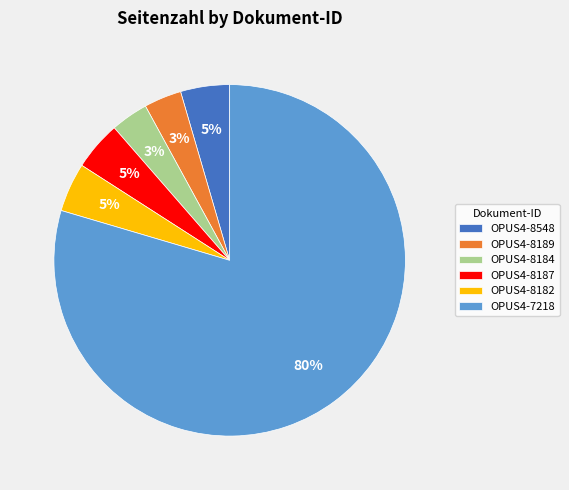

Does OPUS4-7218 account for over 50% of the chart?

Yes